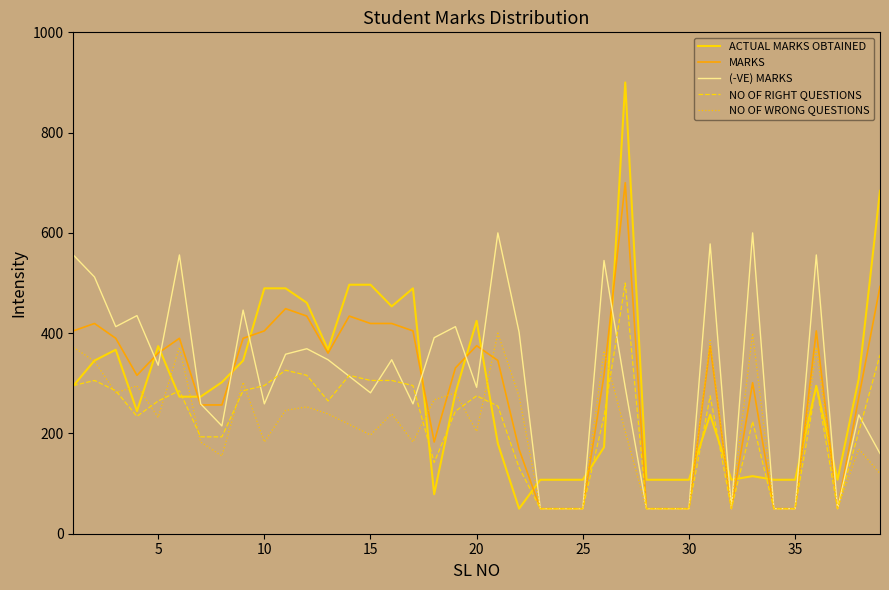

How many distinct data groups are displayed?

5